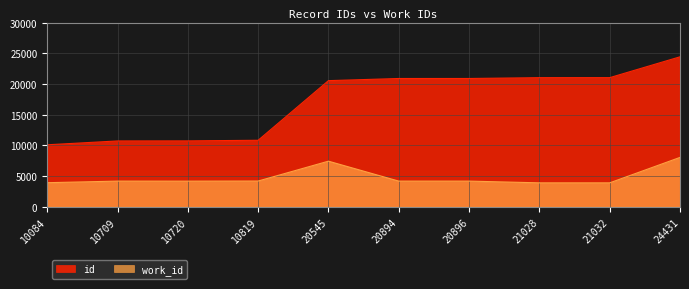

Is the value of id at 21032 greater than the value of work_id at 24431?

Yes